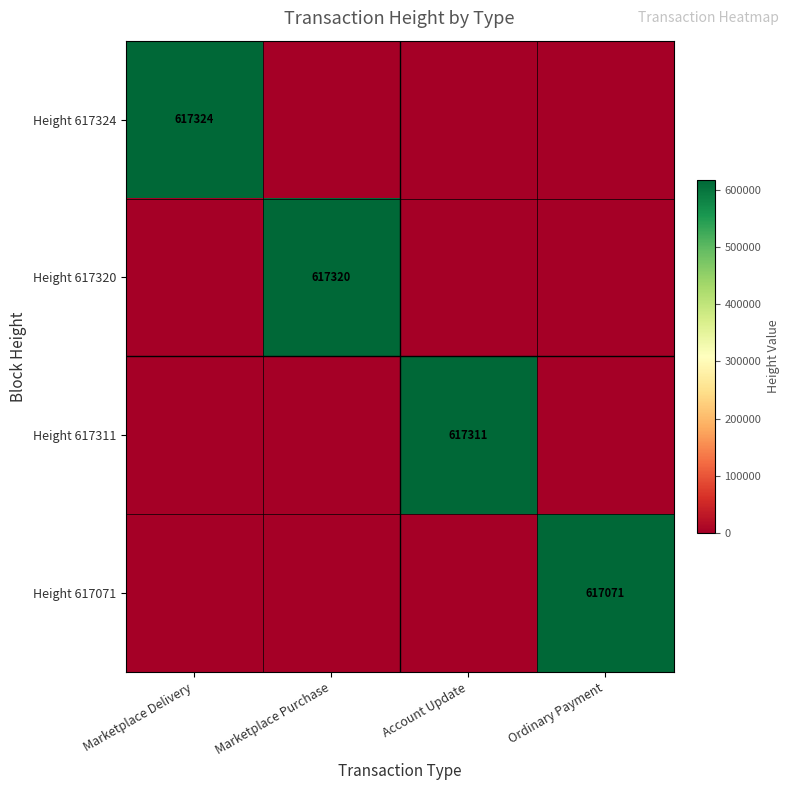

The Height 617320 series shows 617320 at Marketplace Purchase. True or false?

True